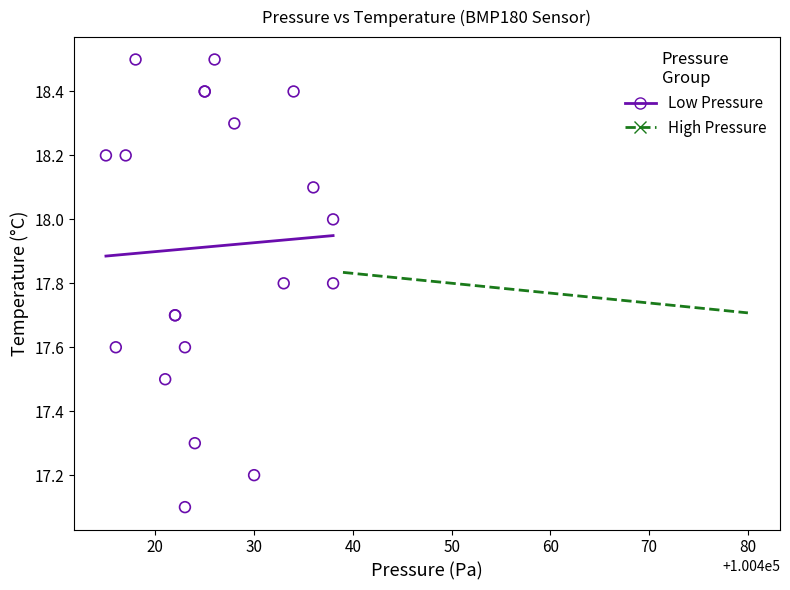

Which series has the widest spread of Y values?

Low Pressure